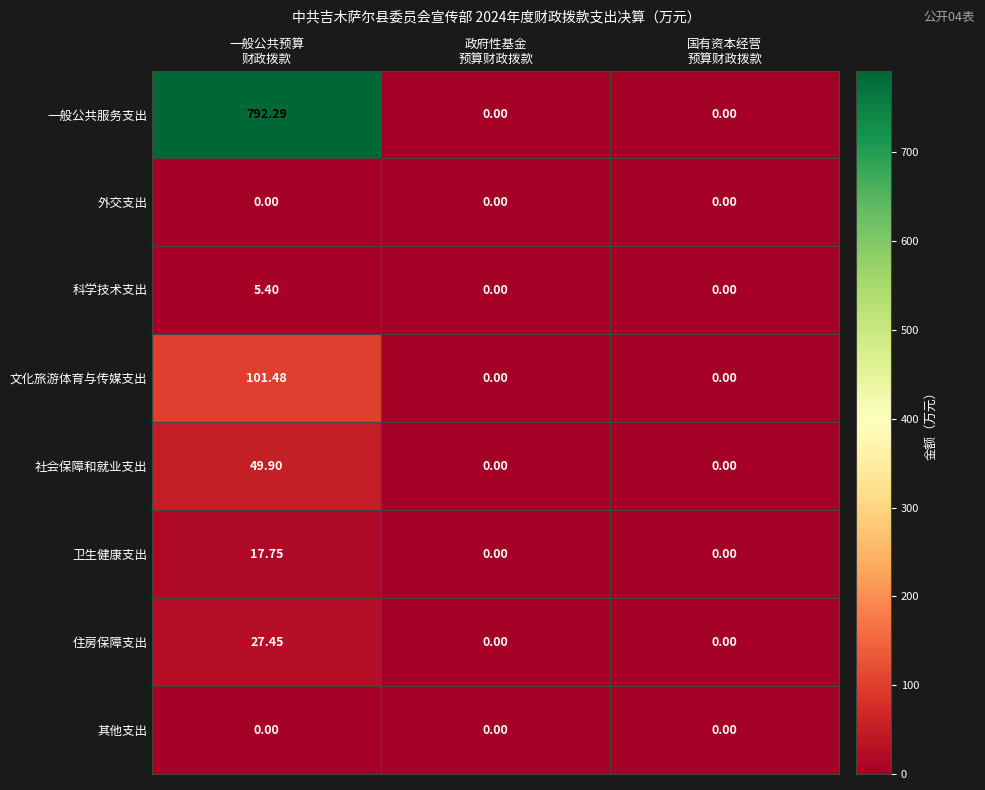

How many positive values does the 科学技术支出 series have?

1